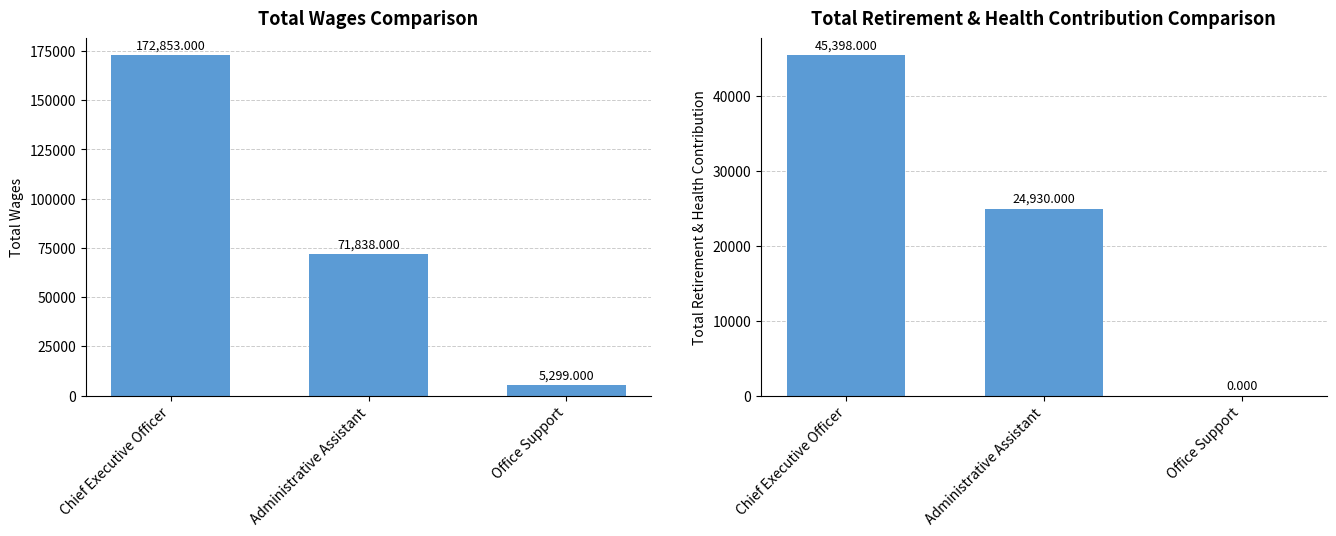

How many values in the Total Retirement & Health Contribution series are below 24930?

1